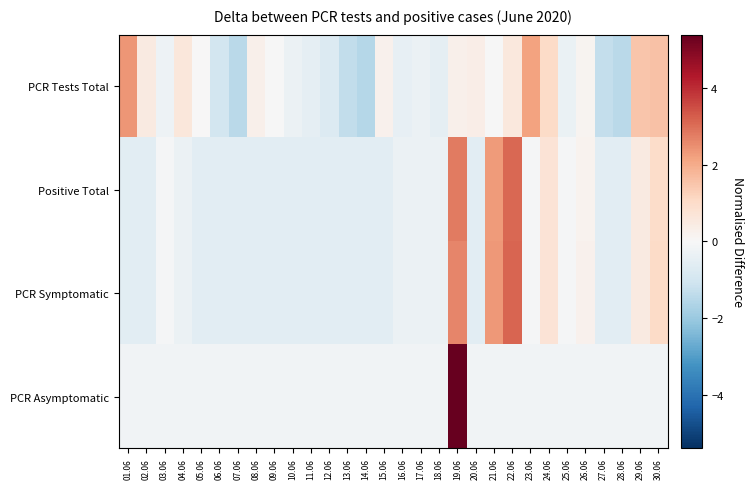

Between 07.06 and 15.06, which series saw the biggest shift?

PCR Tests Total